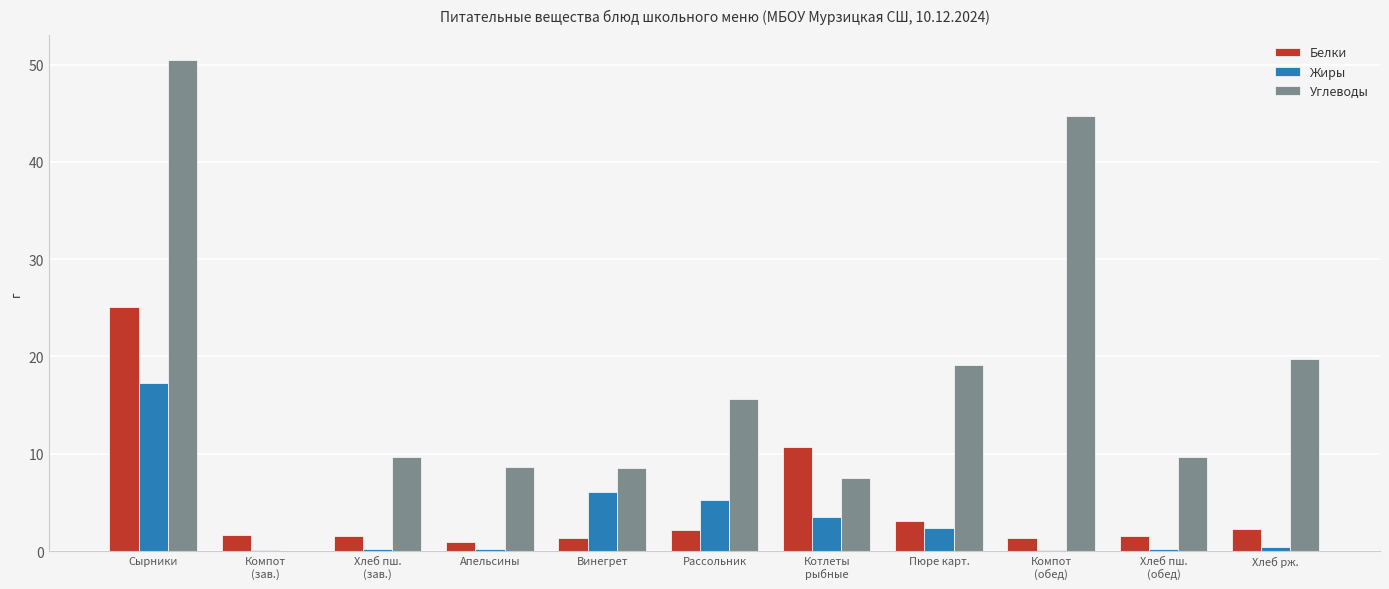

At which category is the sum across all series the highest?

Сырники